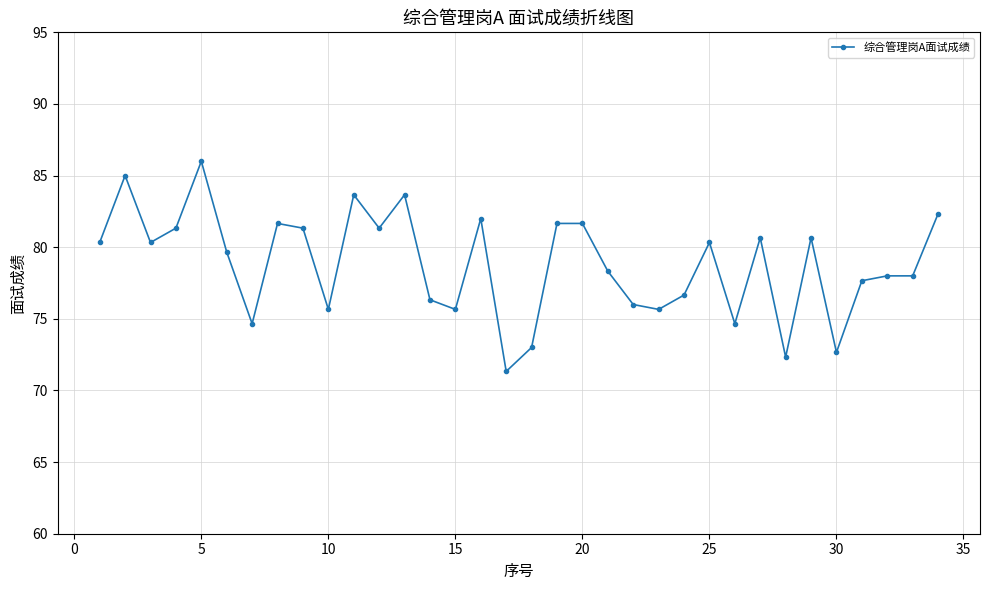

What is the value of the 14th point from the left?

76.3